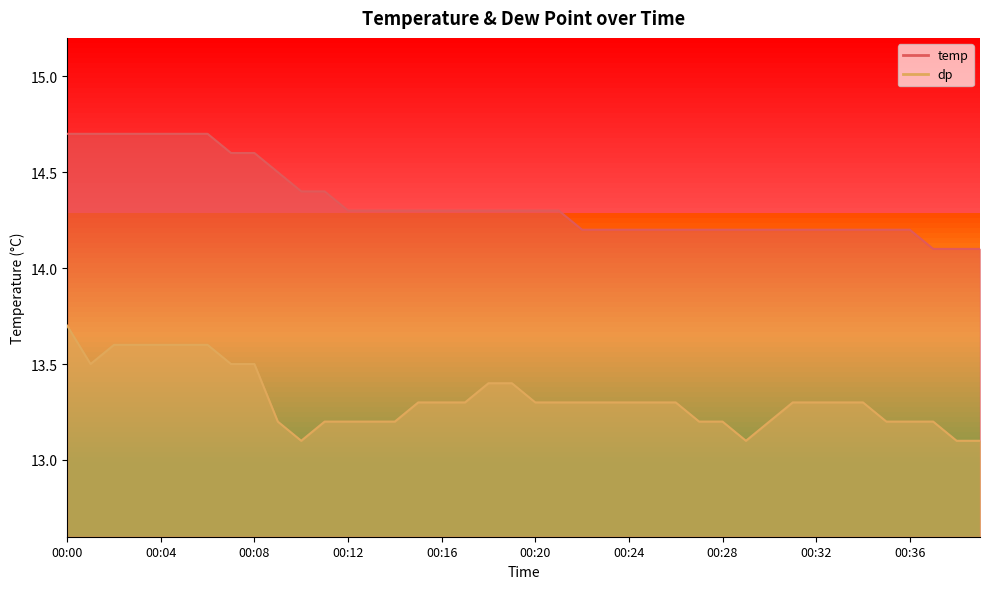

Count the number of categories in the chart.

40